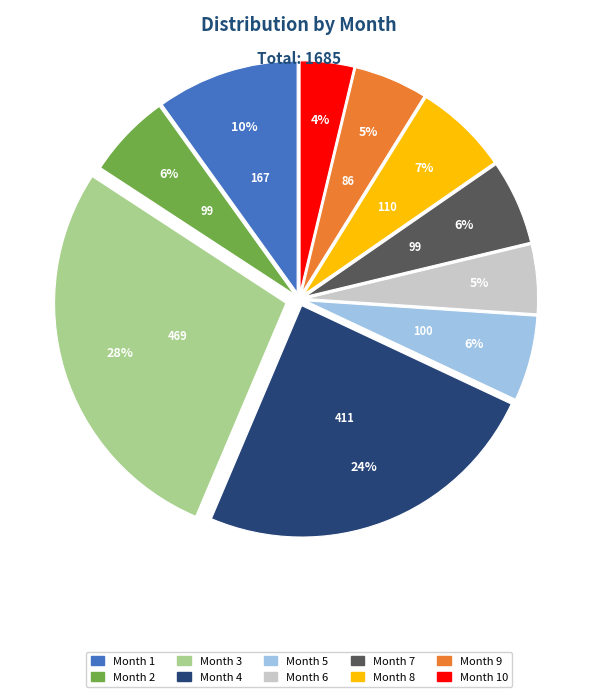

Is there a majority slice in this chart?

No